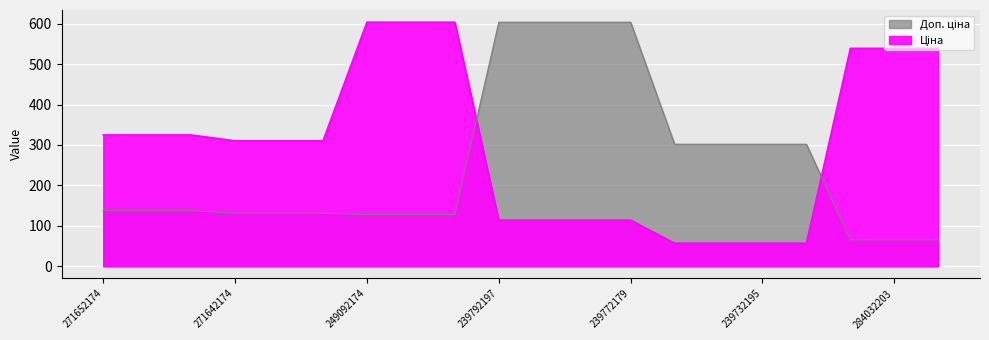

What is the total value across all series at 239772195?

717.8